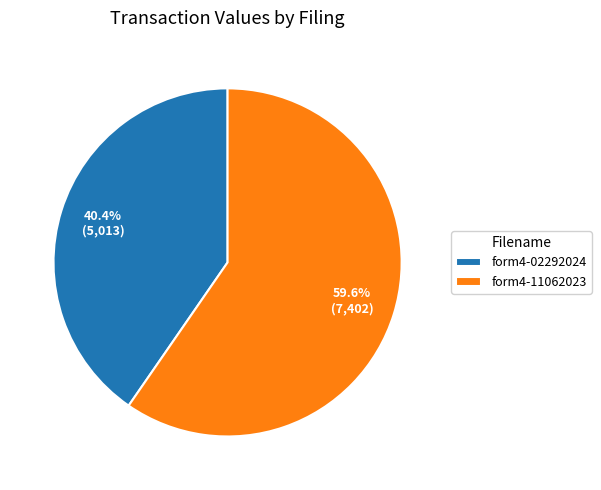

Which category accounts for the majority?

form4-11062023